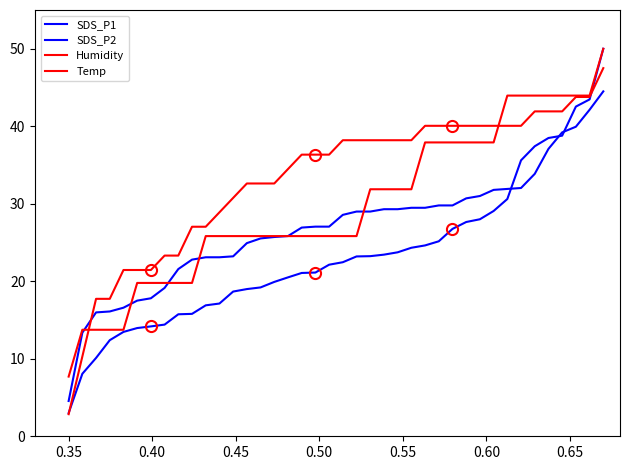

What is the value of the SDS_P2 point at the 36th from the left?

37.1